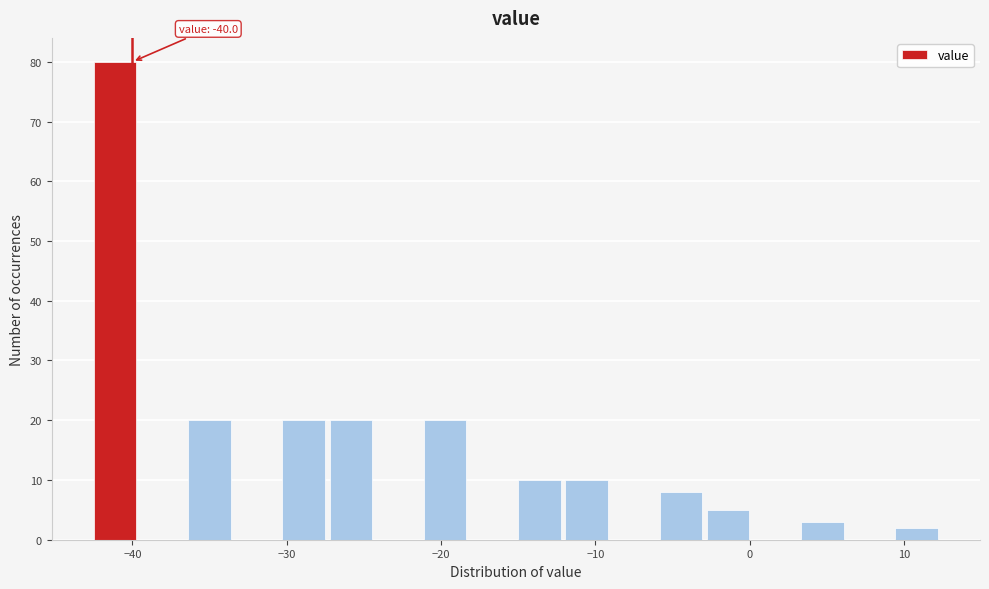

Read against the x-axis, roughly where is the centre of the tallest bar?

-41